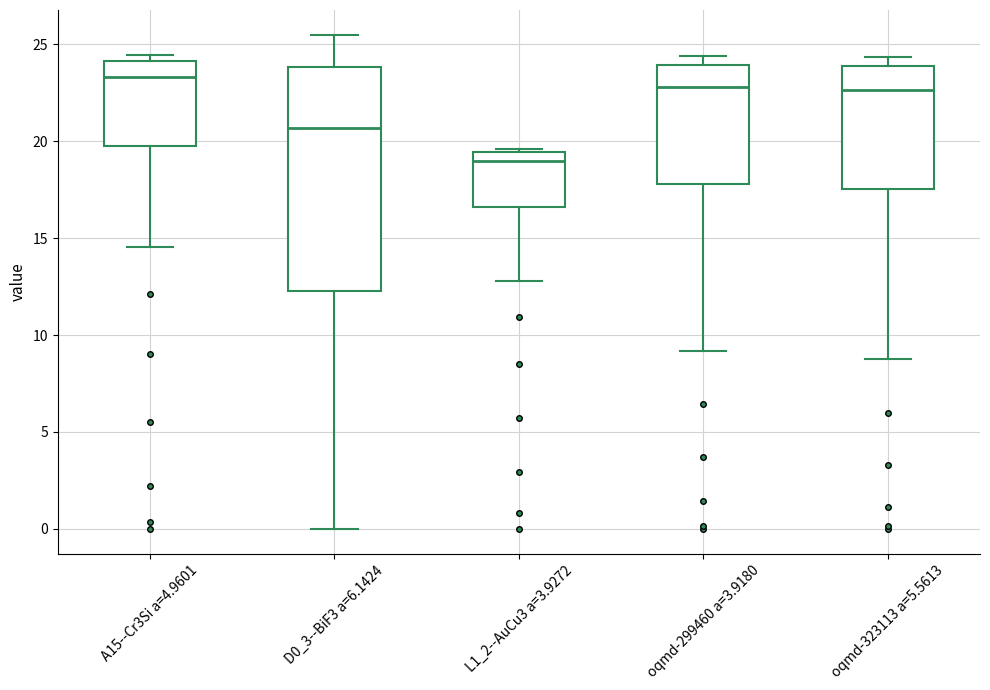

Where does the upper whisker of the box for D0_3--BiF3 a=6.1424 end on the y-axis? The values are not printed on the chart, so give them approximately, as read against the axis.

25.5